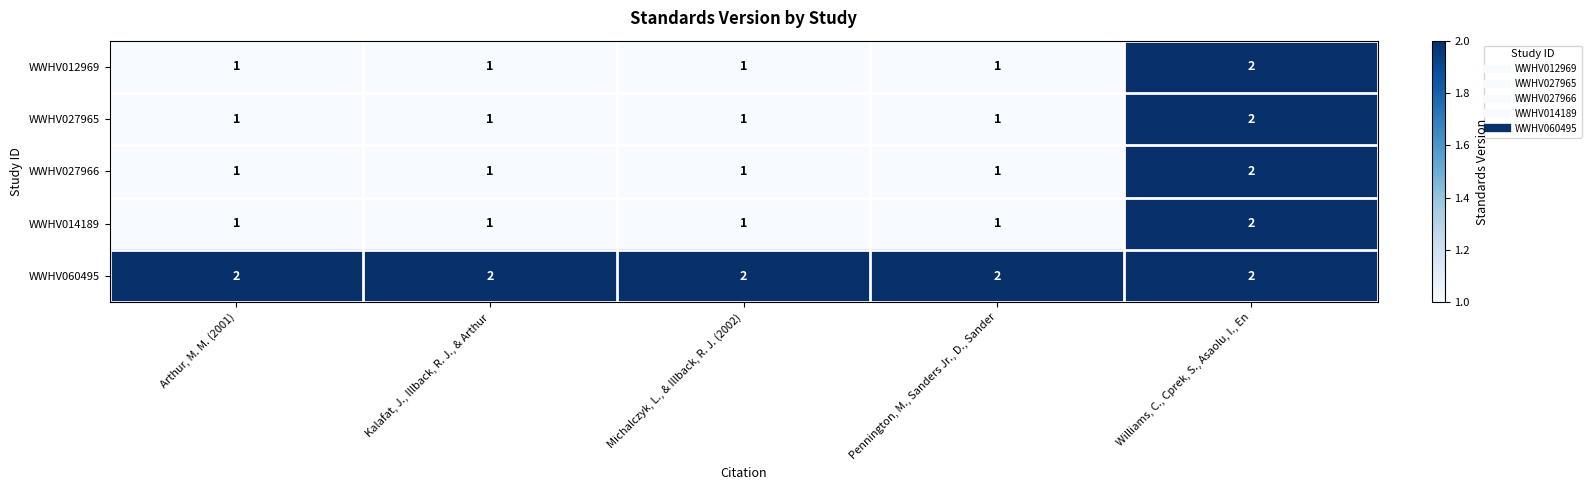

Count the WWHV027965 values in the range 1 to 2.

5